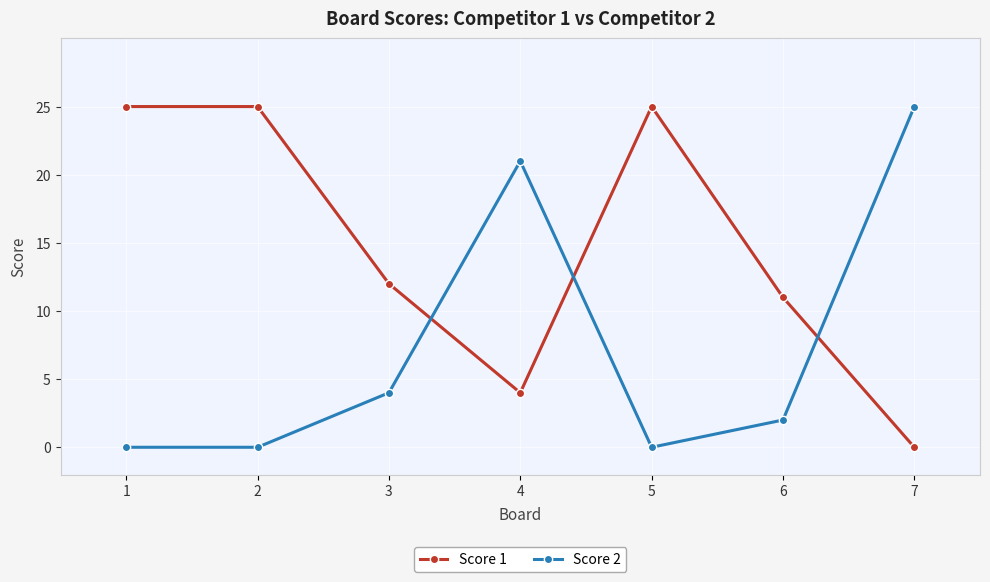

What are all the series names shown in the legend?

Score 1, Score 2